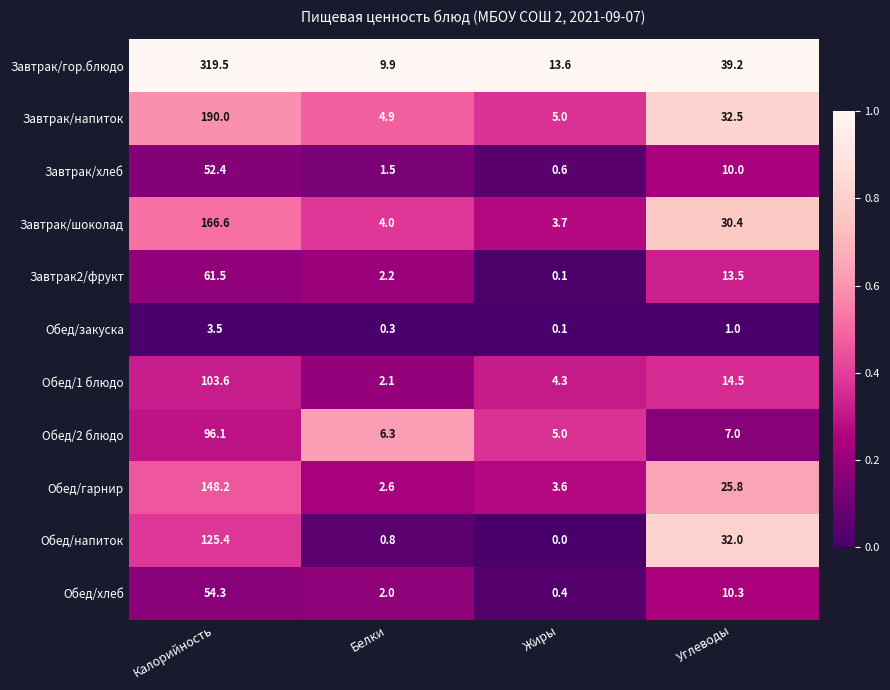

Which series changed the most between Калорийность and Белки?

Завтрак/гор.блюдо